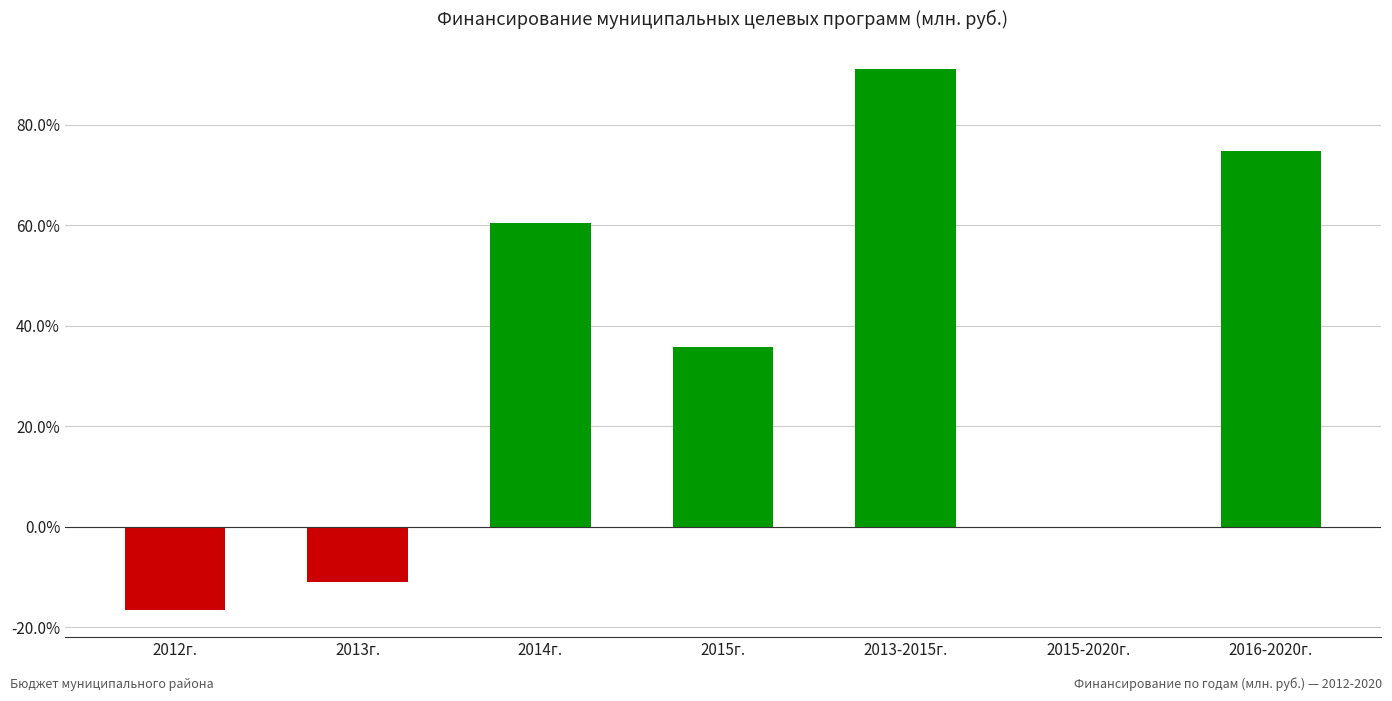

The chart shows a value of 91.2 at 2013-2015г.. True or false?

True